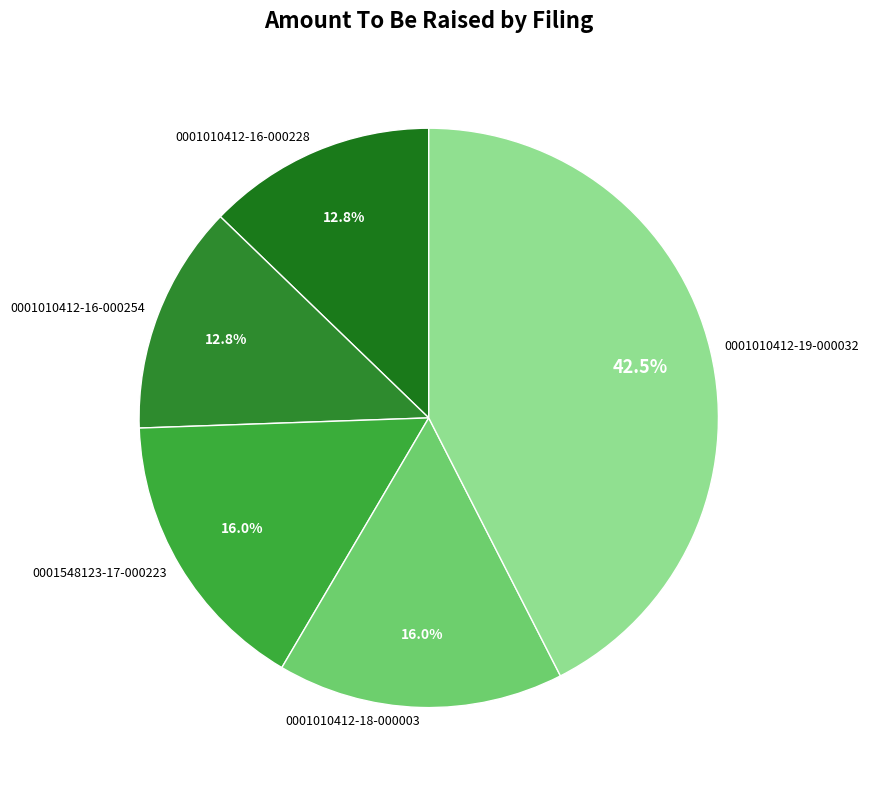

To the nearest percent, what percentage of the pie is 0001010412-18-000003?

16%